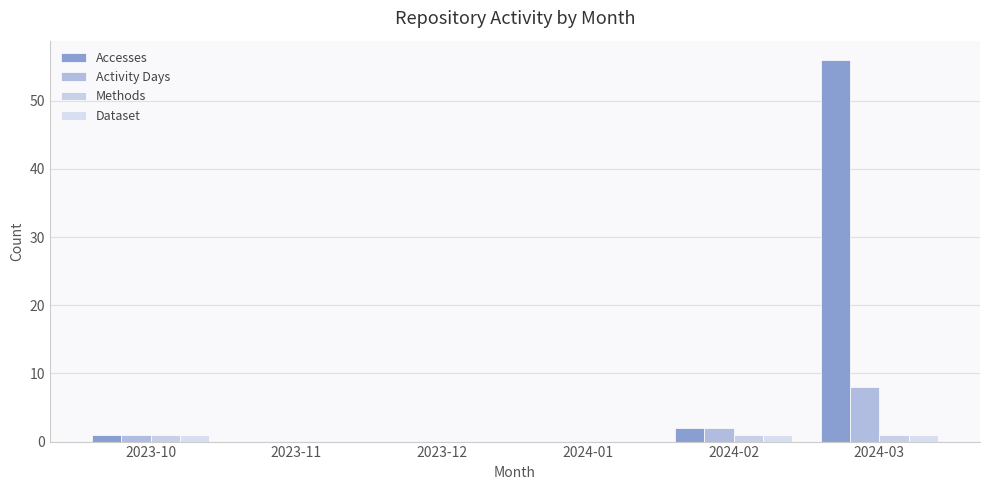

Is it true that Activity Days equals 1 at 2024-02?

False